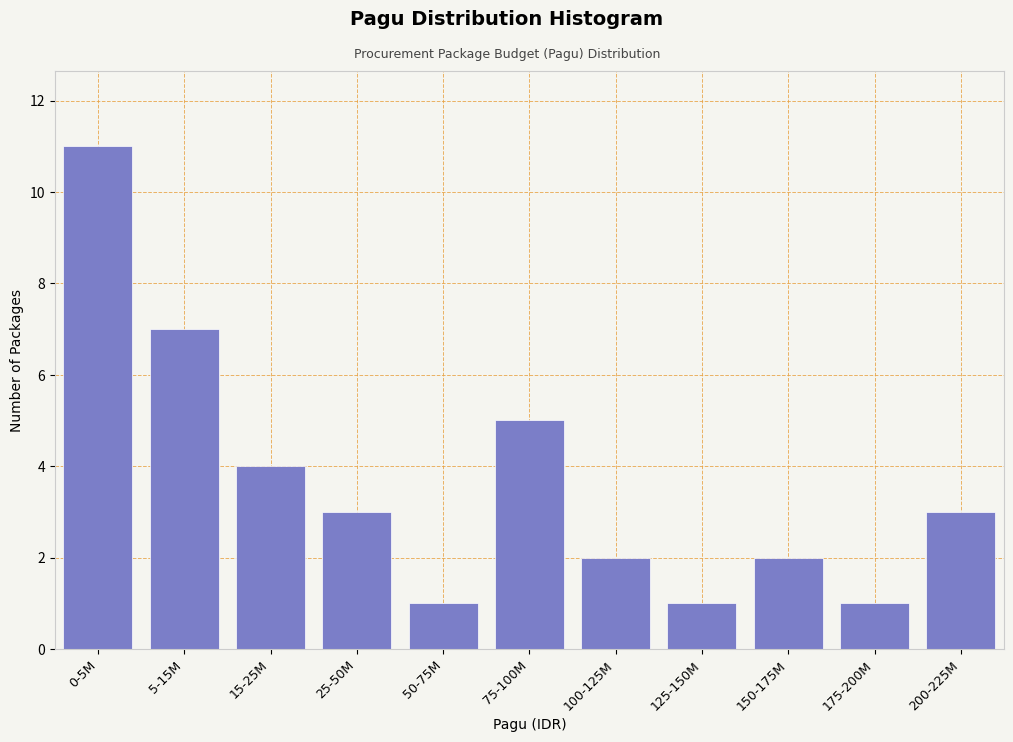

Reading left to right, what are all the values shown in this chart?

0-5M=11	5-15M=7	15-25M=4	25-50M=3	50-75M=1	75-100M=5	100-125M=2	125-150M=1	150-175M=2	175-200M=1	200-225M=3